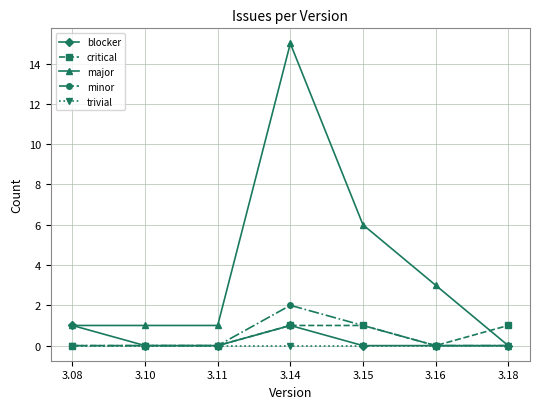

Which series has the largest total across all categories?

major